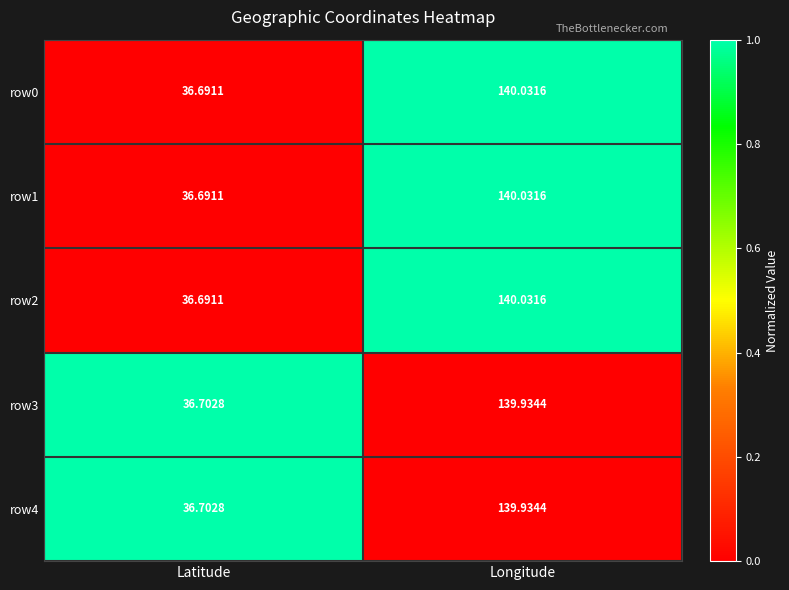

At which label does row1 reach its peak?

Longitude